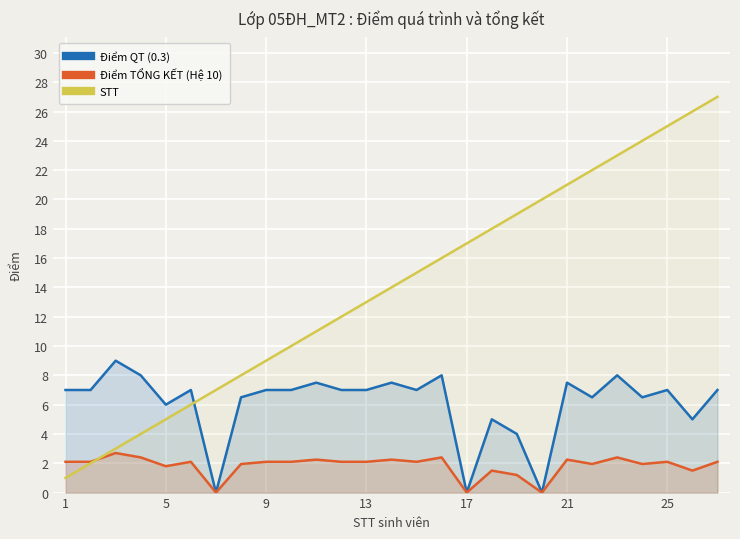

What is the difference between the Điểm TỔNG KẾT (Hệ 10) values at 21 and 23?

0.2